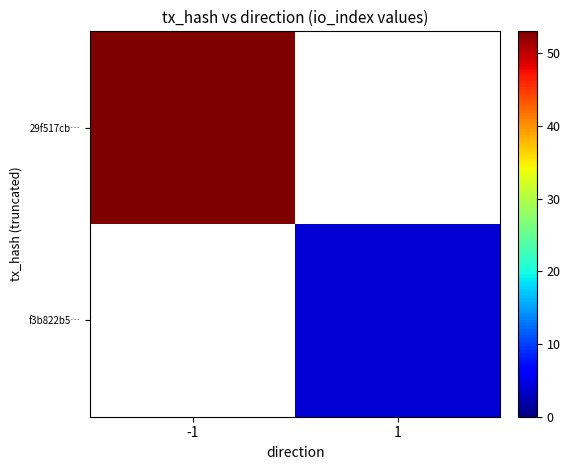

At how many categories does at least one series exceed 50?

1